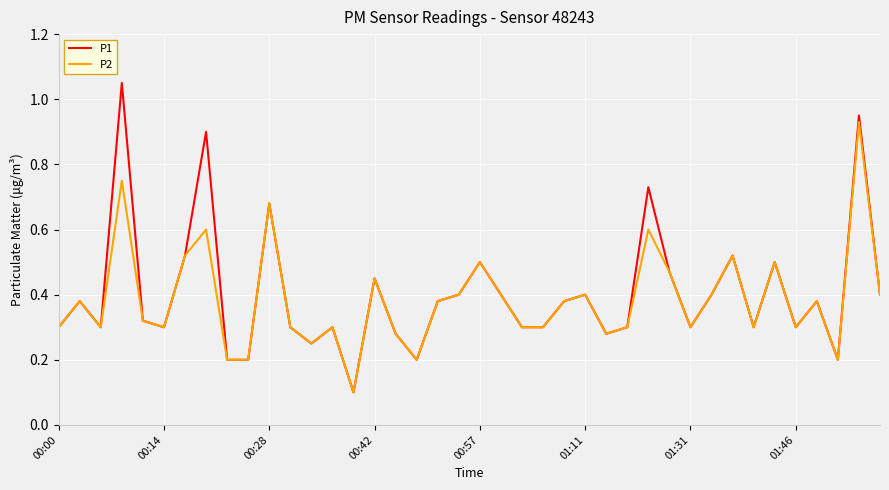

Which series has the widest spread of values?

P1